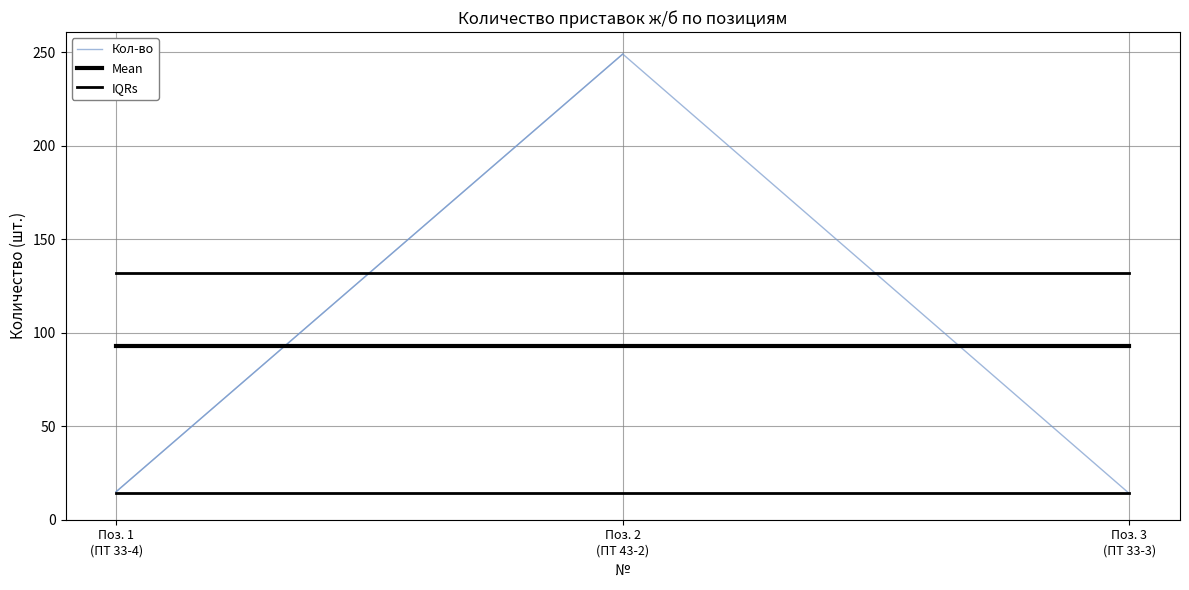

List the labels in order of IQRs value, largest first.

Поз. 1
(ПТ 33-4), Поз. 2
(ПТ 43-2), Поз. 3
(ПТ 33-3)